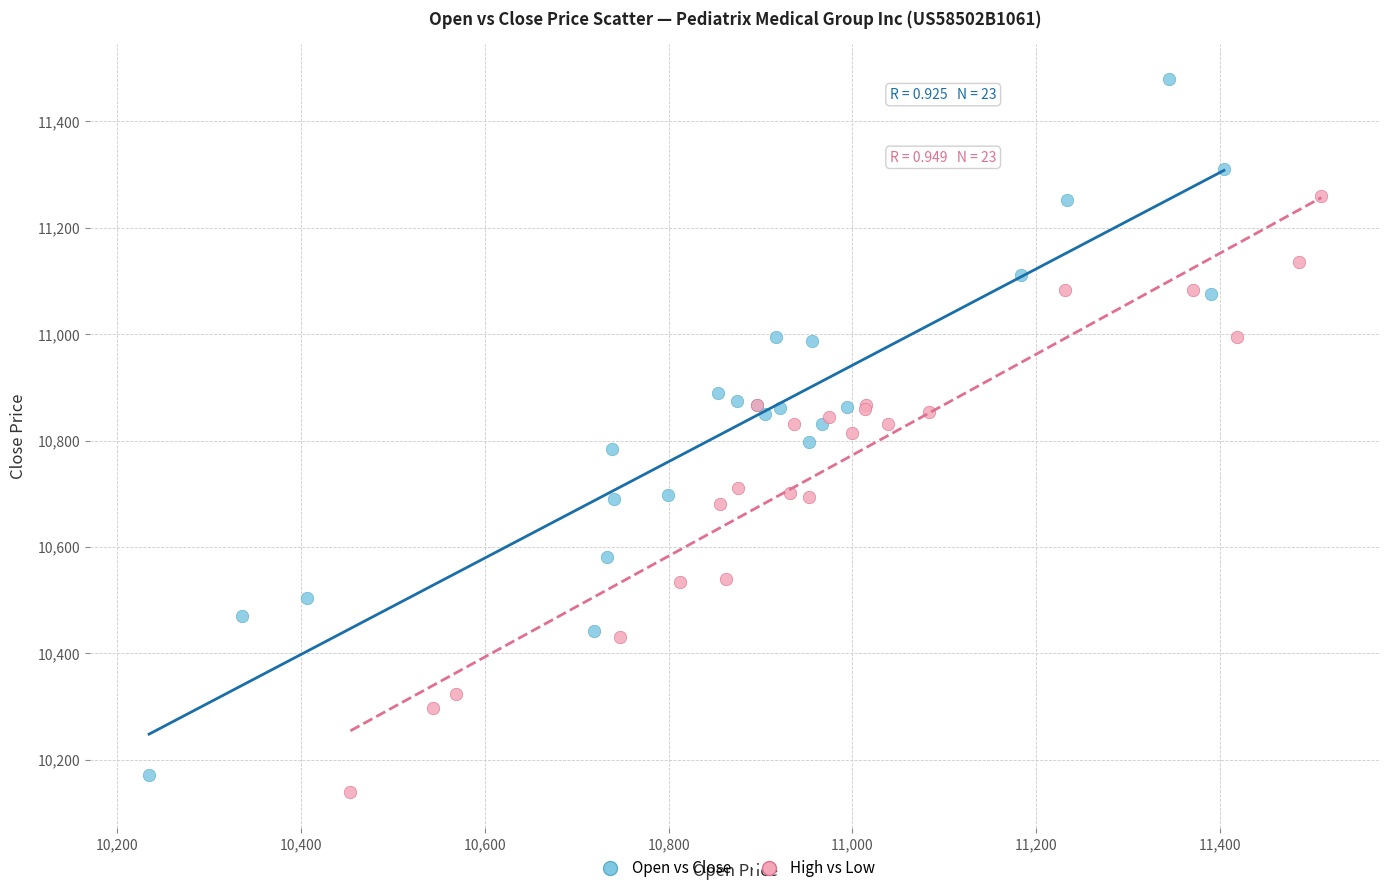

Which series reaches the maximum Y coordinate?

Open vs Close